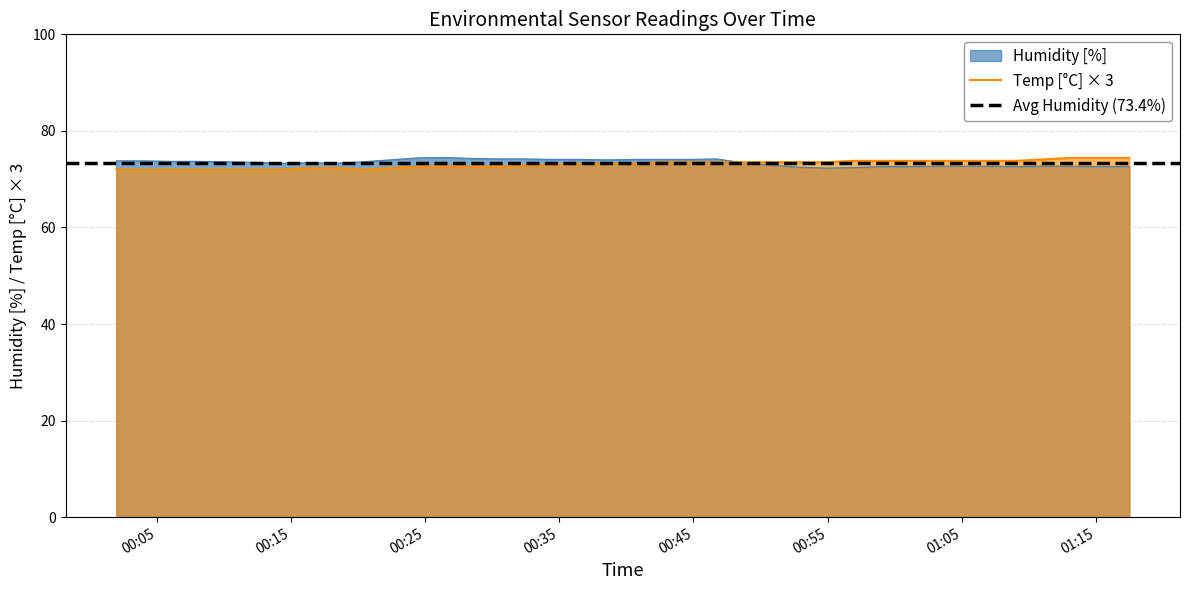

What is the lowest value of the Humidity [%] series?

72.3